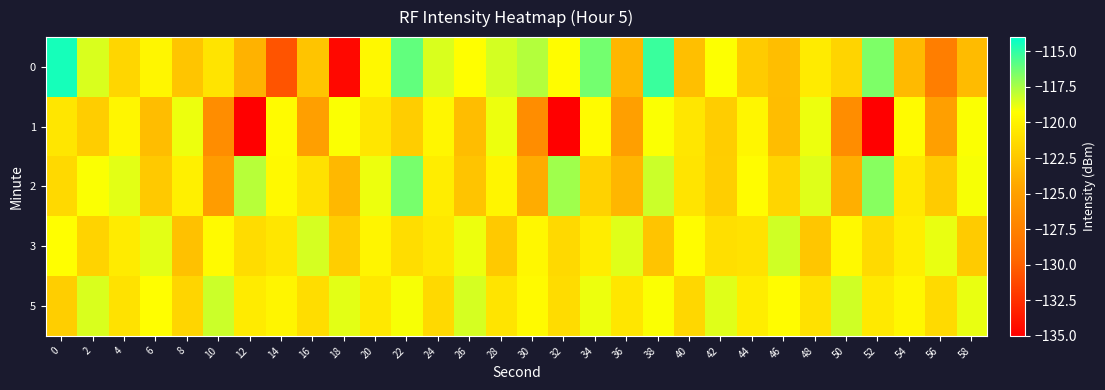

Which has a higher value, 14 or 20?

20